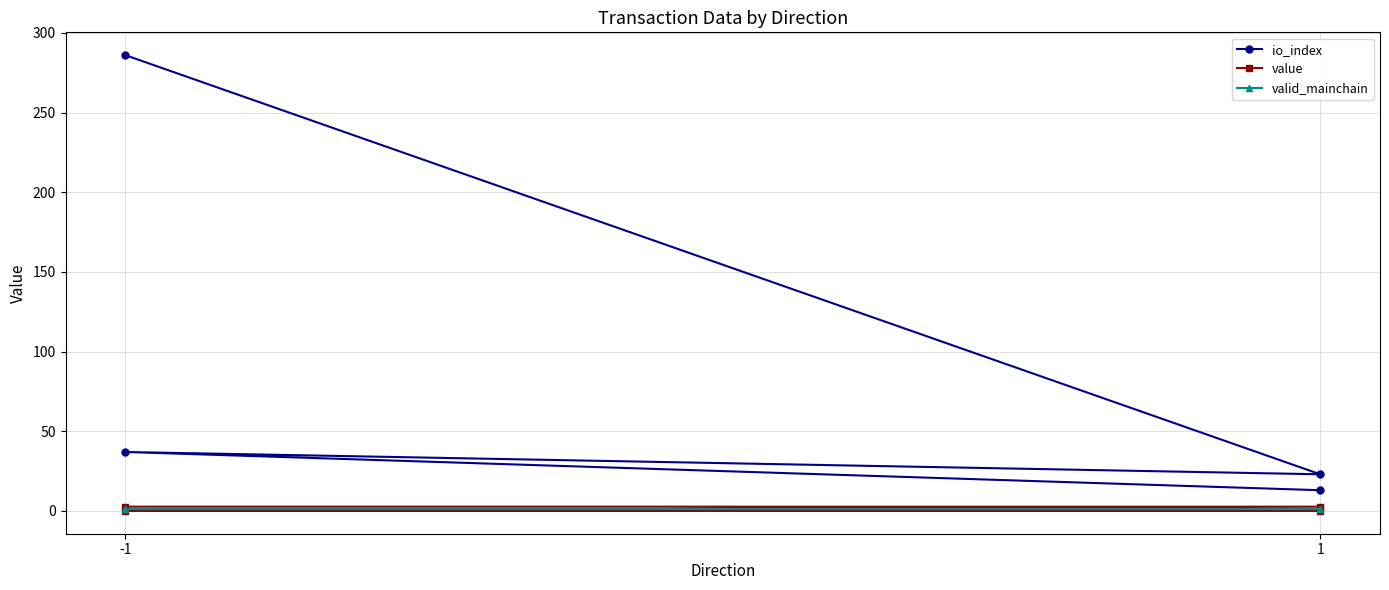

What are all the series names shown in the legend?

io_index, value, valid_mainchain